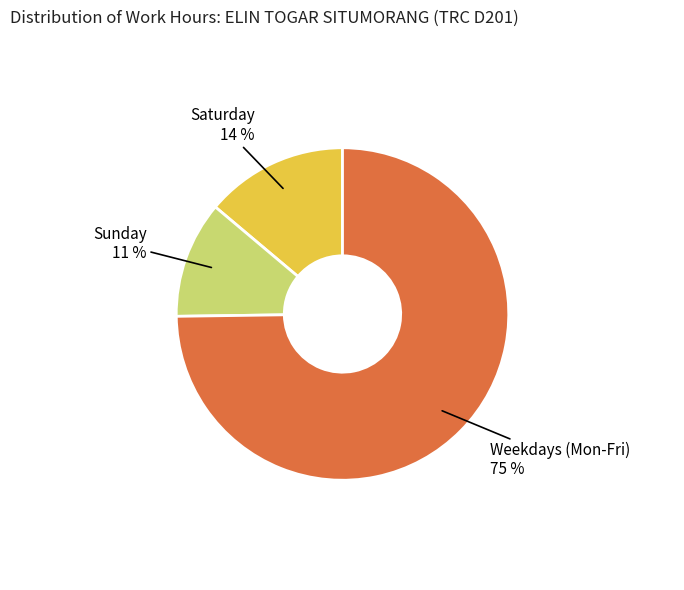

Count the number of slices in the pie.

3